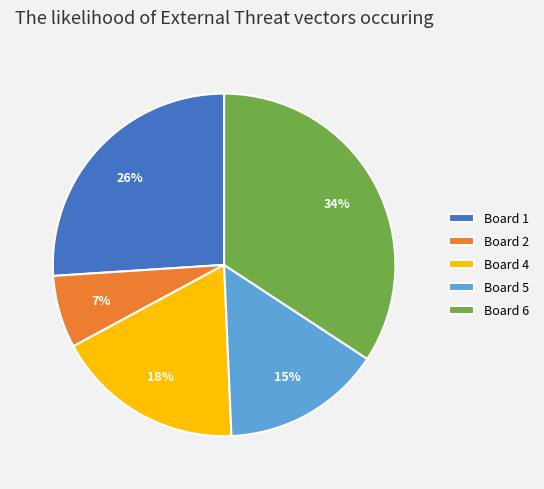

To the nearest percent, what is the difference between the largest and smallest slice percentages?

27%